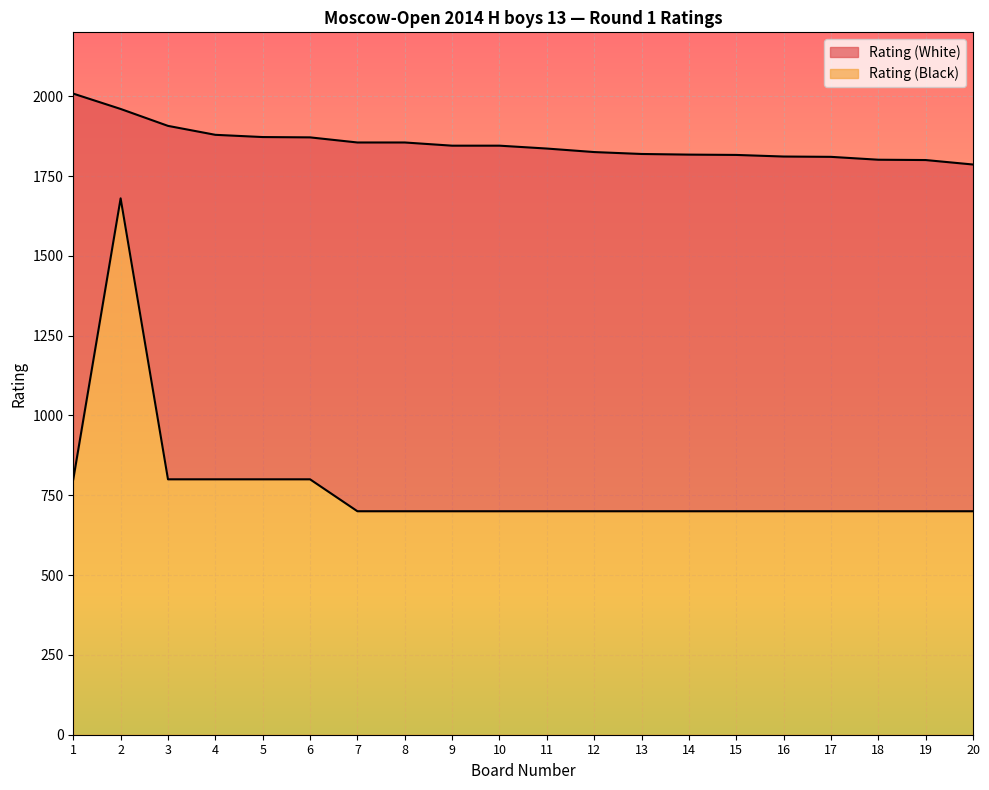

Rank the series at 1 from highest to lowest value.

Rating (White), Rating (Black)